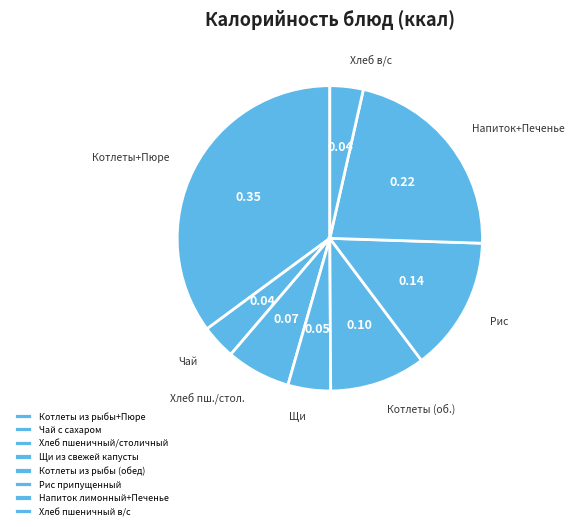

Is the sum of Хлеб пшеничный/столичный and Котлеты из рыбы+Пюре greater than half?

No